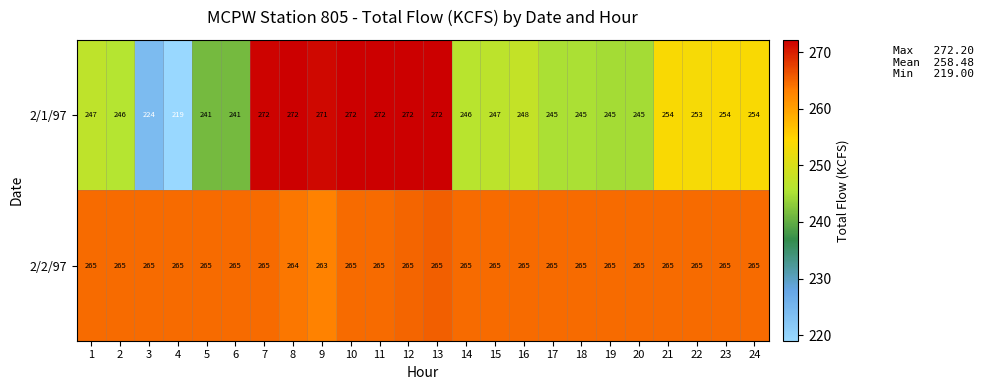

Rank the series by their average value, from highest to lowest.

2/2/97, 2/1/97